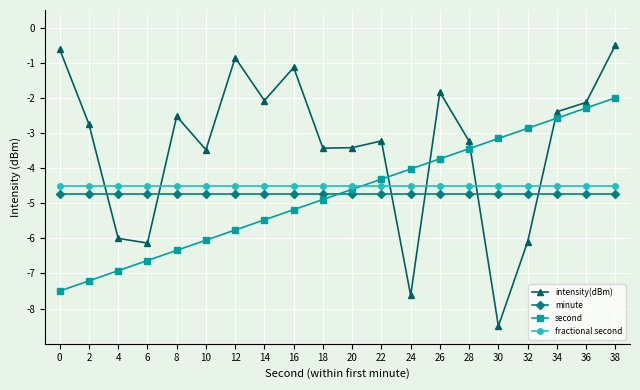

At which category does the chart reach its peak across all series?

38